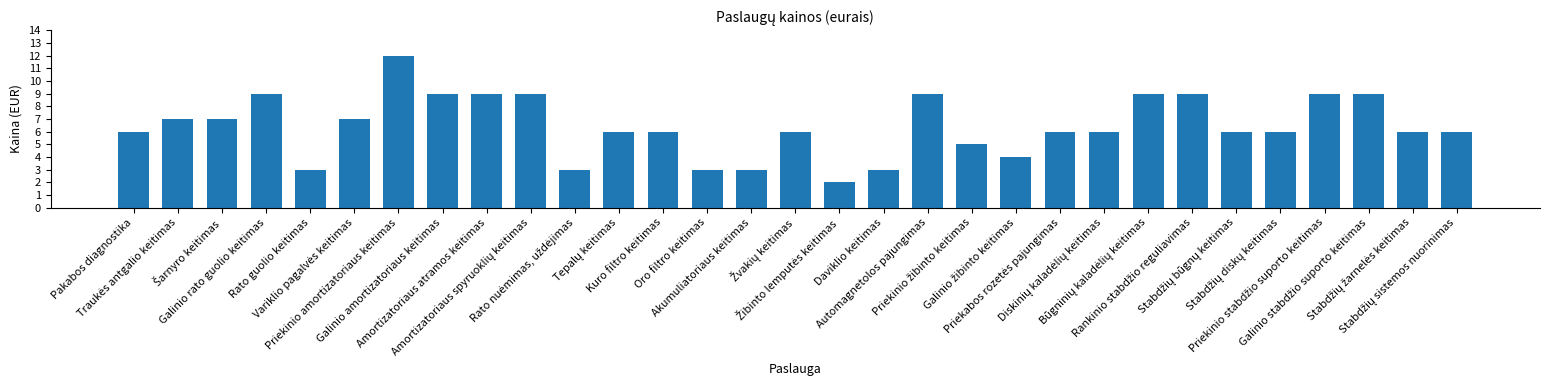

The value at Galinio rato guolio keitimas is 15. True or false?

False